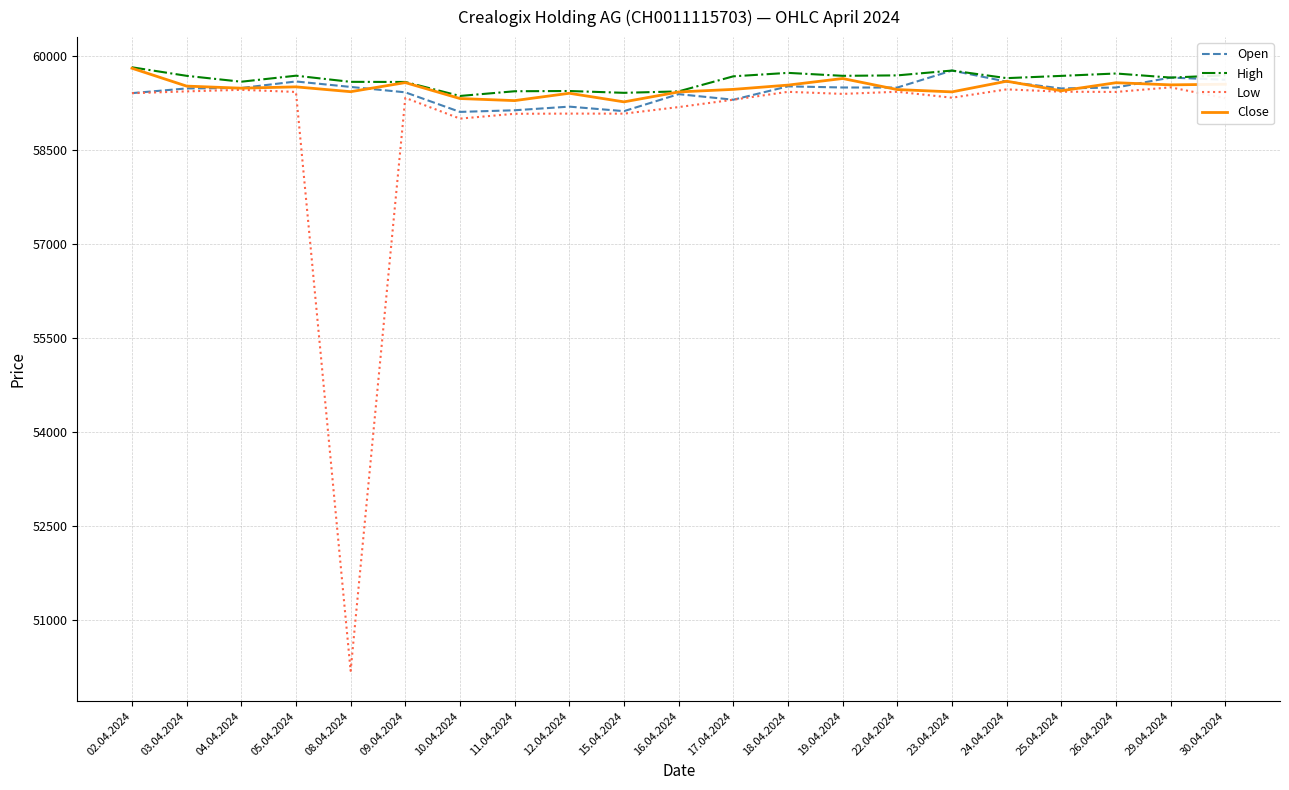

What is the difference between the maximum and minimum values in the Low series?

9299